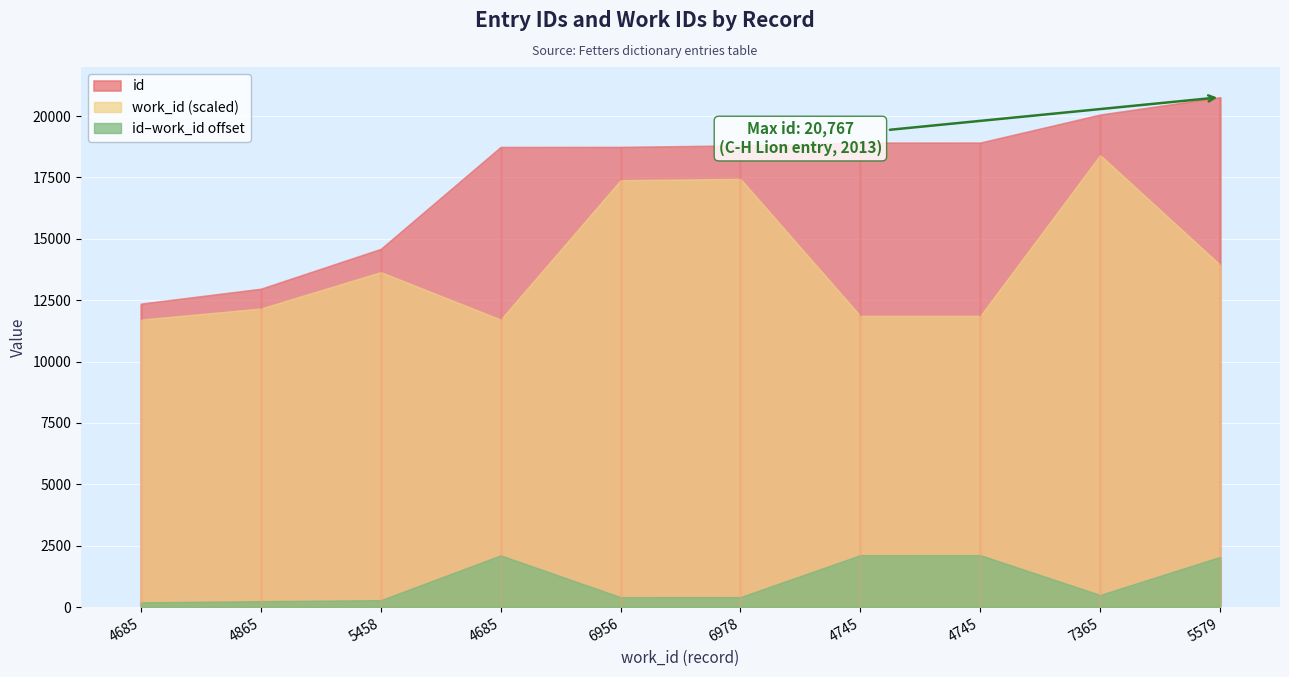

At which label does the data first exceed 18805?

4745